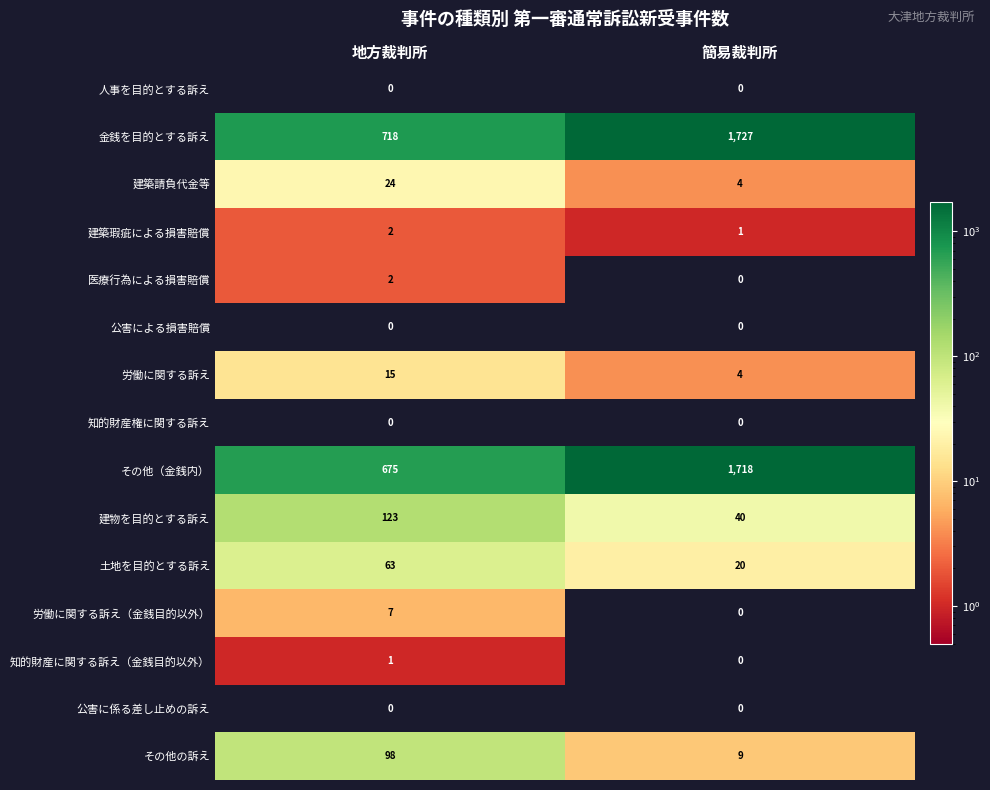

Which series changed the most between 地方裁判所 and 簡易裁判所?

その他（金銭内）